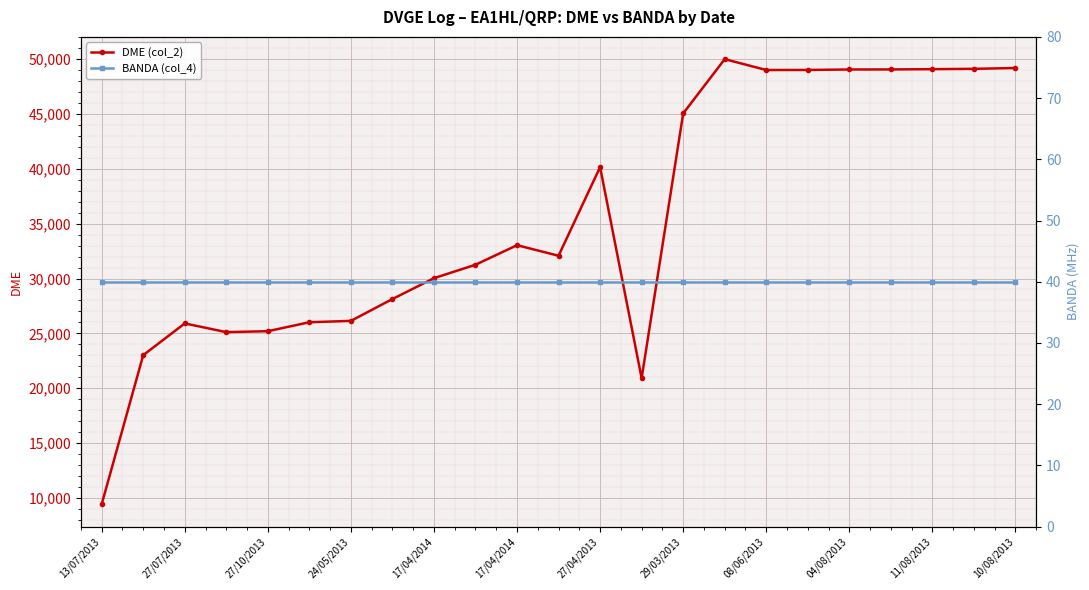

How many lines are shown in the chart?

2